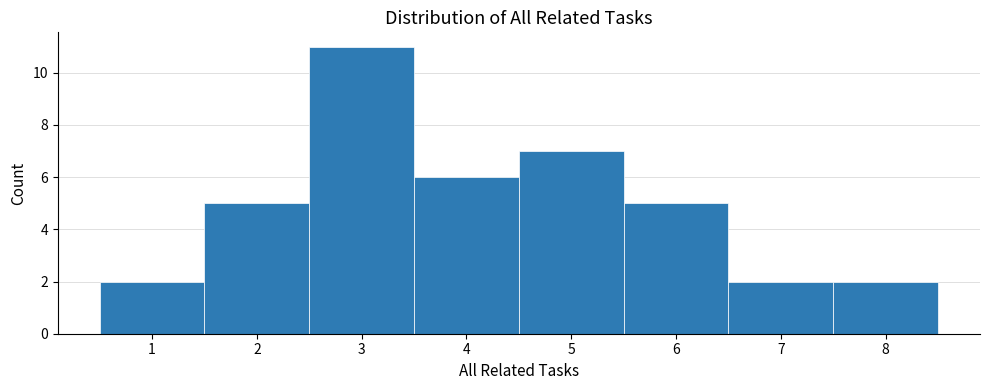

How tall is the bar that spans 5.5 to 6.5 on the x-axis? The values are not printed on the chart, so give them approximately, as read against the axis.

5